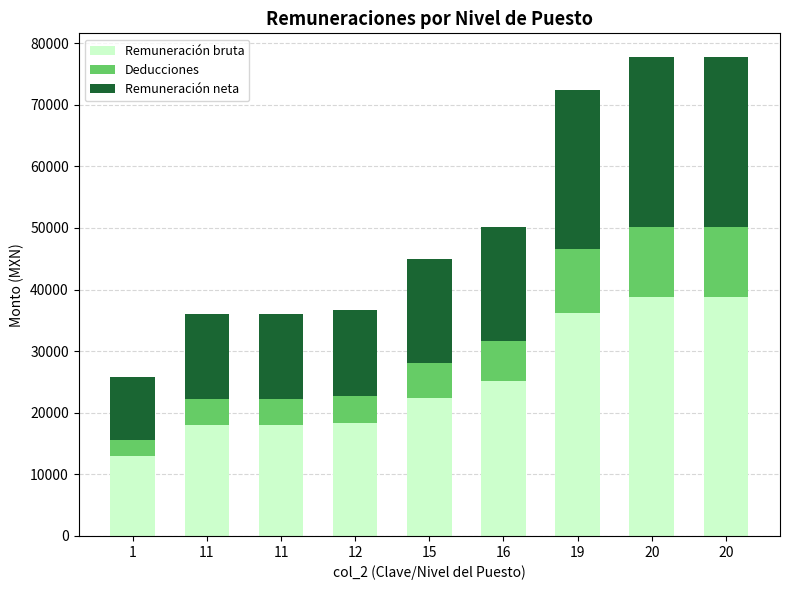

How many bars are there in total?

9